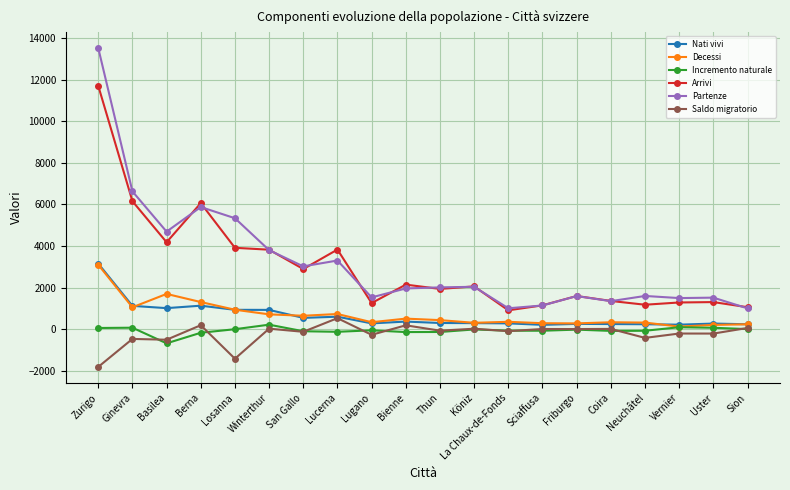

What are all the series names shown in the legend?

Nati vivi, Decessi, Incremento naturale, Arrivi, Partenze, Saldo migratorio